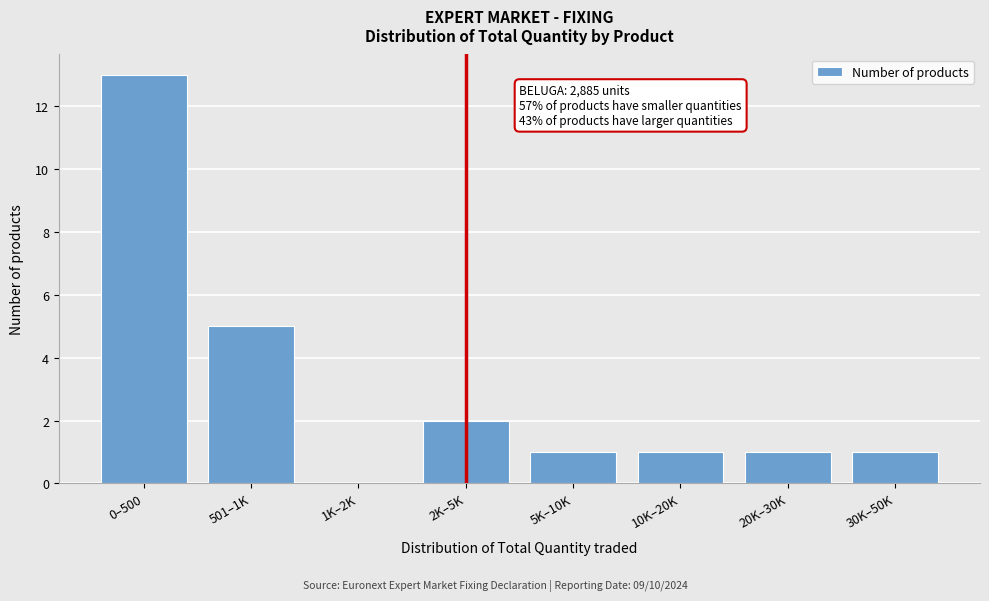

Reading left to right, extract all data points from this chart.

0–500=13	501–1K=5	1K–2K=0	2K–5K=2	5K–10K=1	10K–20K=1	20K–30K=1	30K–50K=1